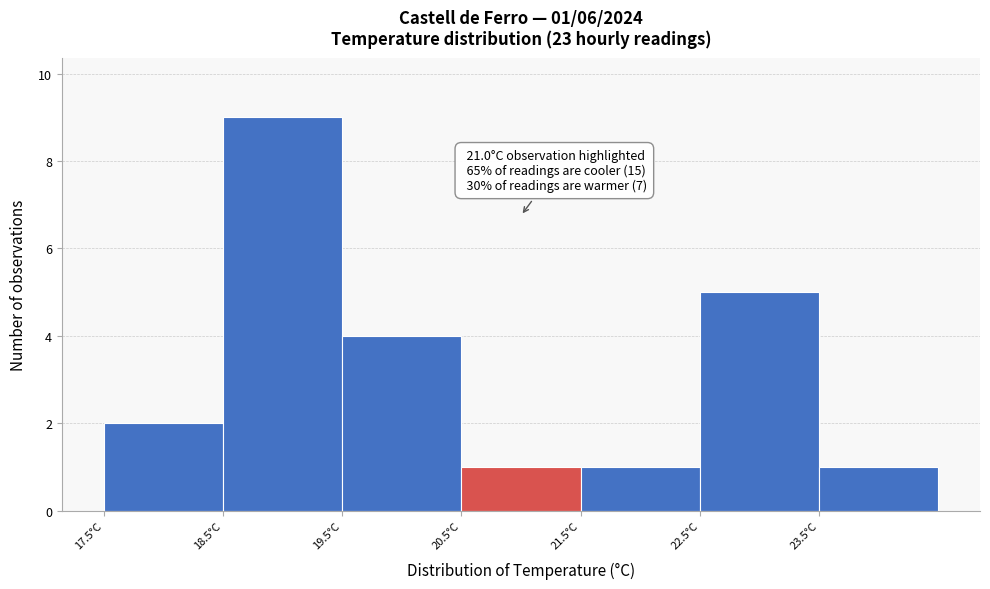

Which range on the x-axis has the tallest bar?

18.5 to 19.5